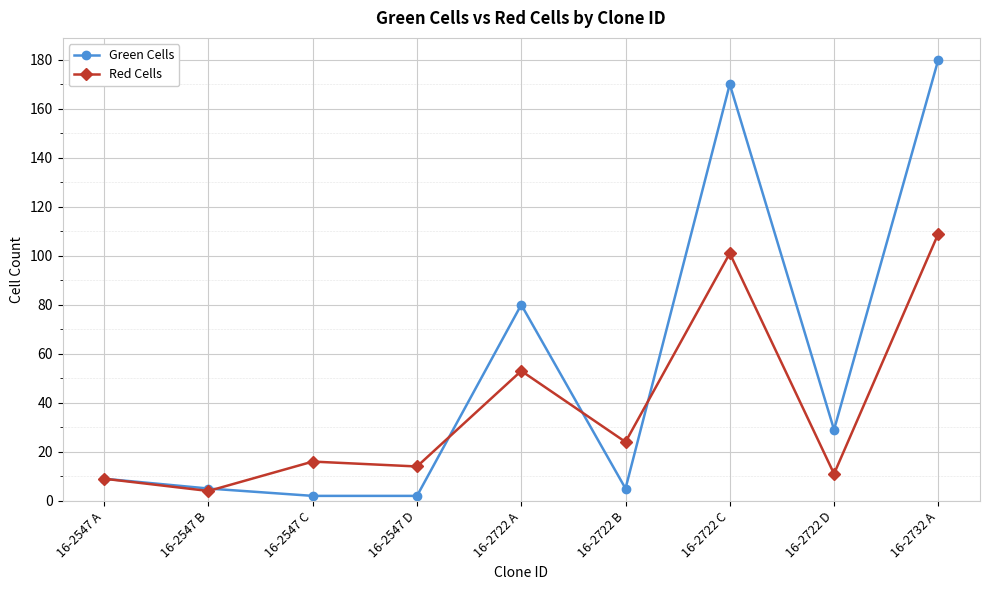

What value does the Green Cells series have at 16-2547 A, to the nearest 10?

10